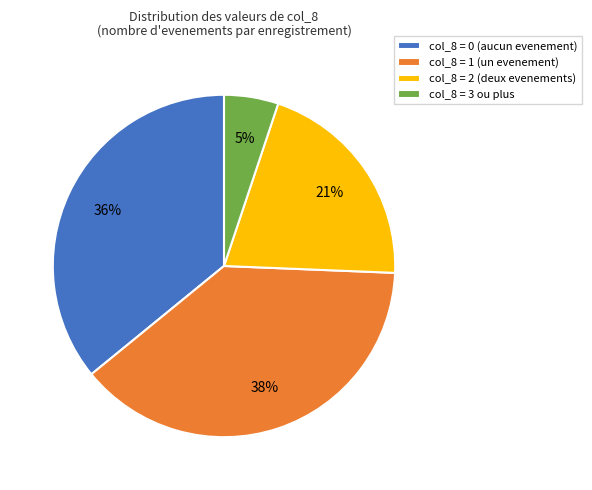

Between col_8 = 1 (un evenement) and col_8 = 0 (aucun evenement), which is larger?

col_8 = 1 (un evenement)